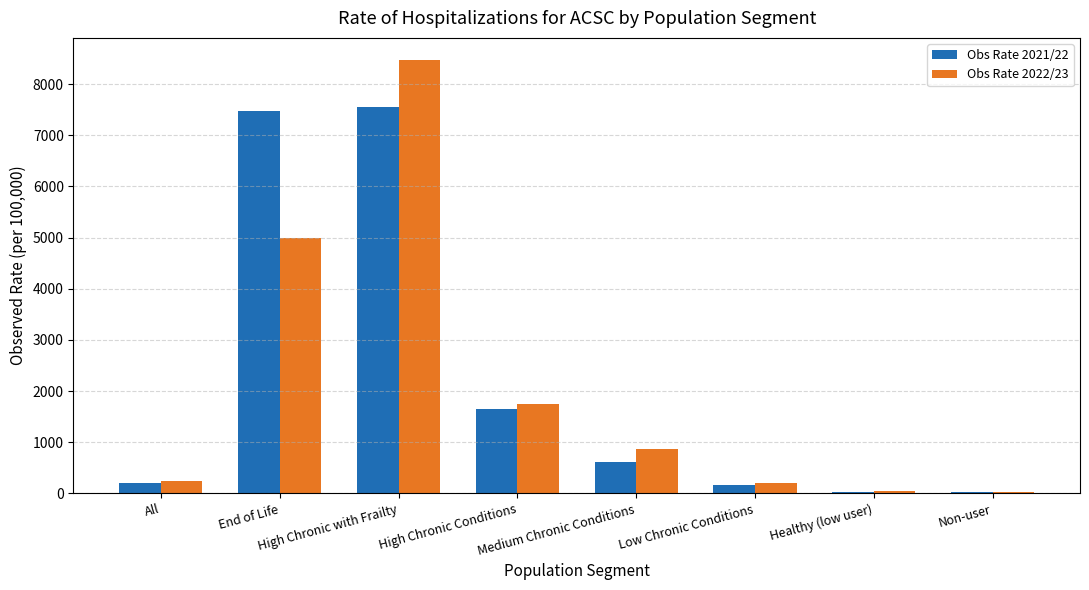

What is the sum of all Obs Rate 2022/23 values?

16605.7